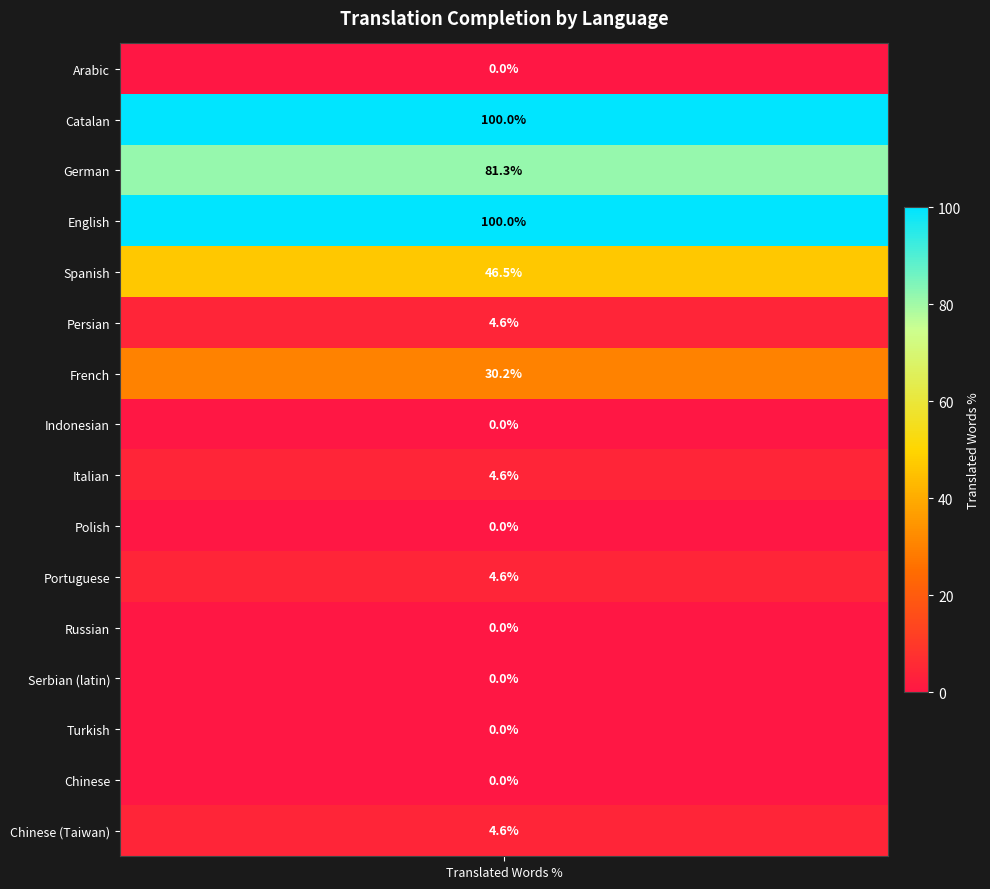

List the labels in order of value, smallest first.

Arabic, Indonesian, Polish, Russian, Serbian (latin), Turkish, Chinese, Persian, Italian, Portuguese, Chinese (Taiwan), French, Spanish, German, Catalan, English